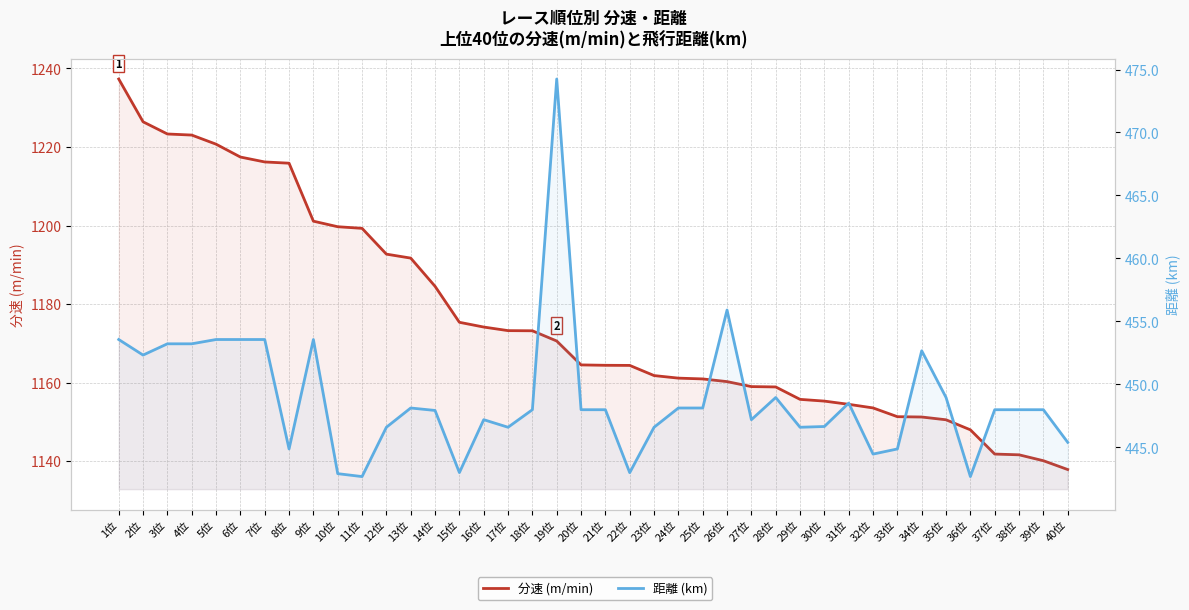

Does the chart display data point markers on the line(s)?

No